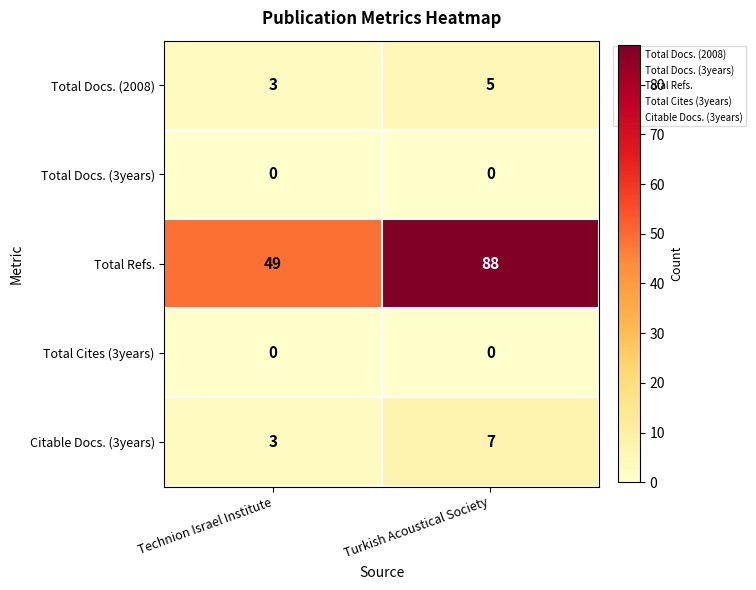

What is the difference between the highest and lowest values at Turkish Acoustical Society?

88